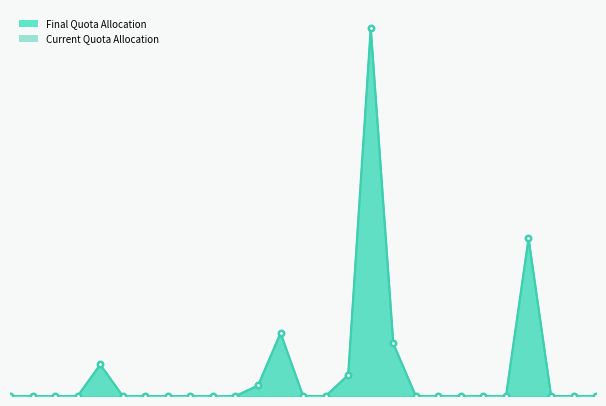

What position from the right is SFO?

27